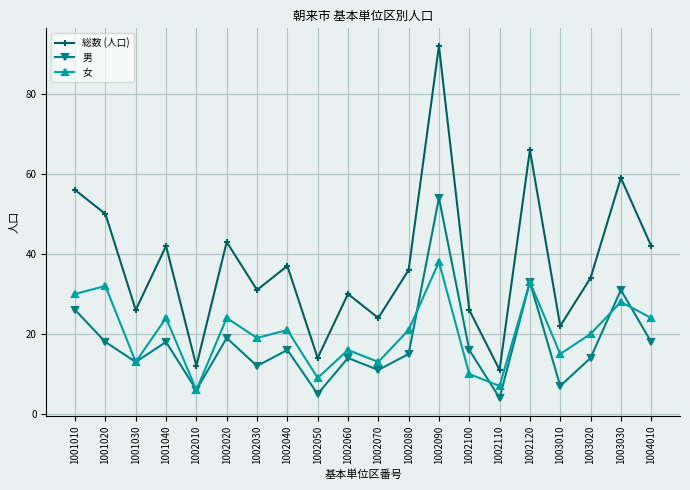

What is the difference between the 女 values at 1002100 and 1002070?

3